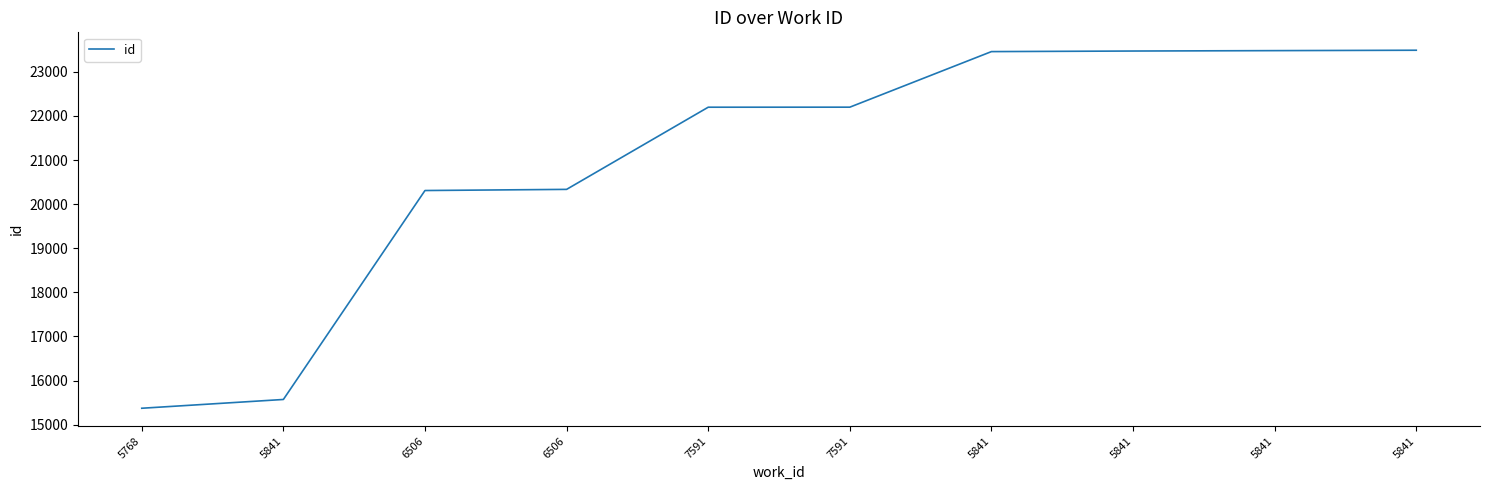

Is it true that the value at 7591 is 22198?

True